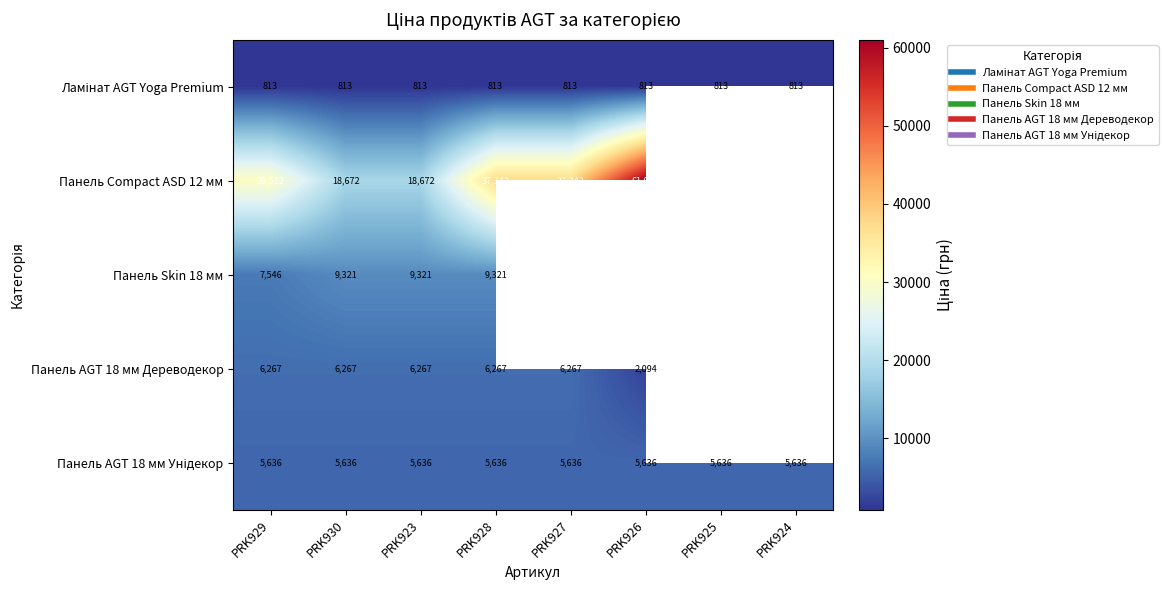

Which label corresponds to the largest value in the chart?

PRK926